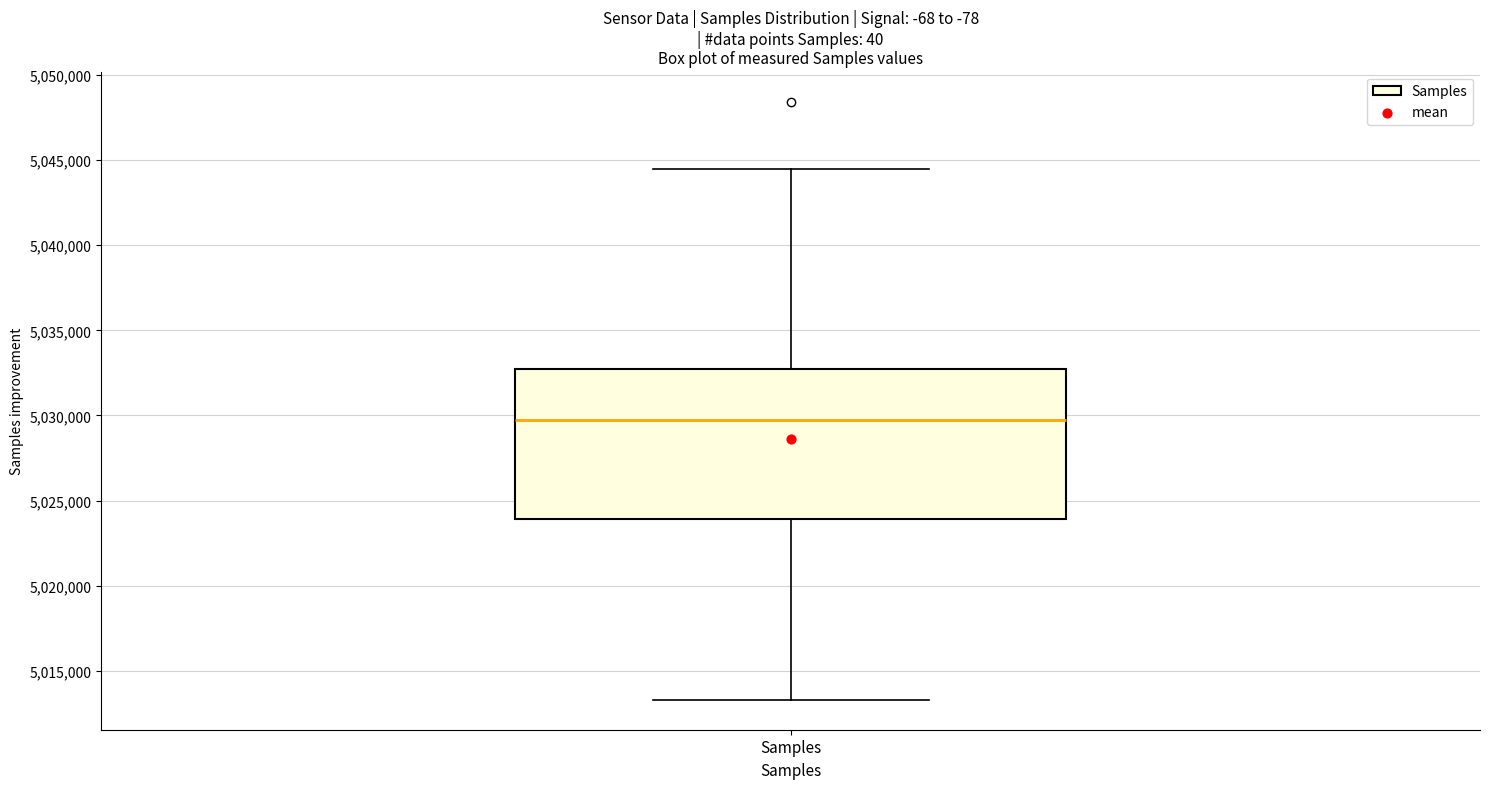

Read this box plot against the y-axis: the position of the median line, the range covered by the box, and the ends of both whiskers. The values are not printed on the chart, so give them approximately, as read against the axis.

median 5029500, box 5024000 to 5033000, whiskers 5013500 to 5044500